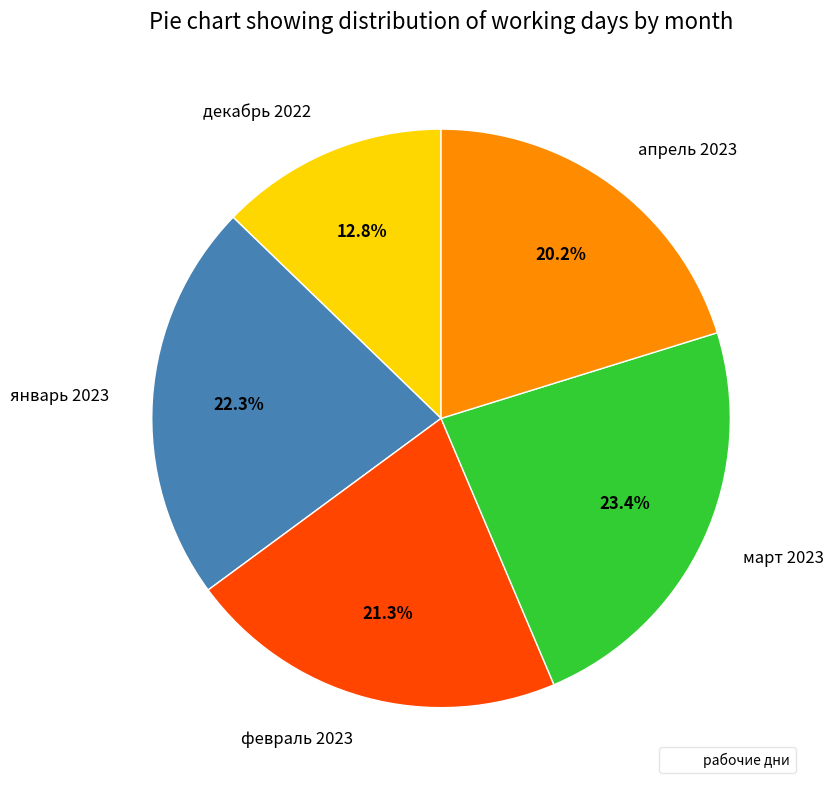

To the nearest percent, what is the difference between the апрель 2023 and декабрь 2022 slice percentages?

7%